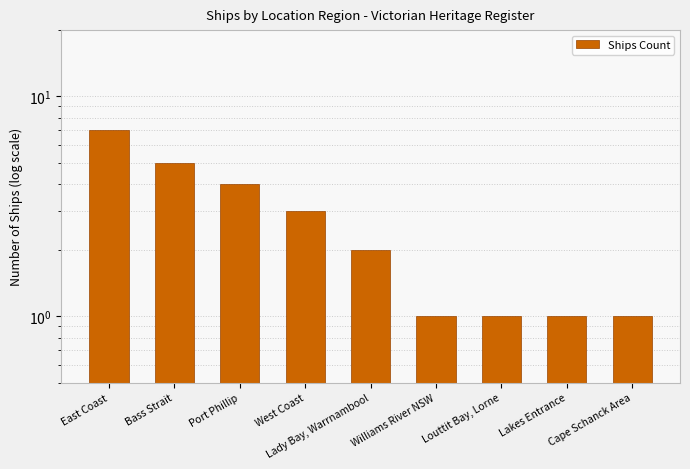

What is the value of the 2nd bar from the left?

5